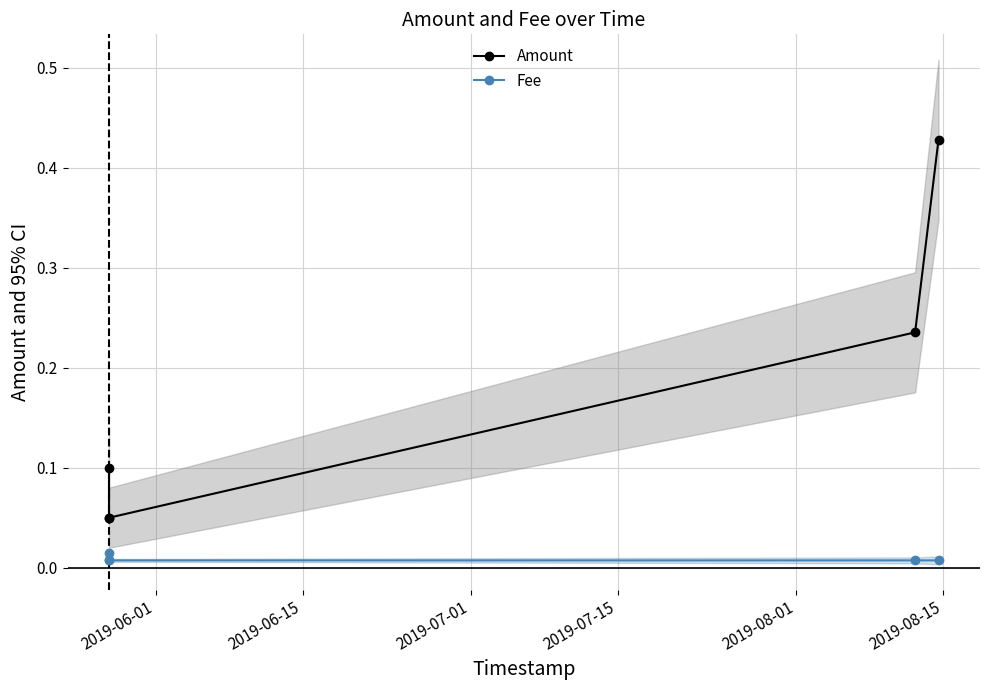

Reading right to left, list all the values displayed in this chart.

Amount: 0.4	0.2	0.1	0.1	0.1
Fee: 0.0	0.0	0.0	0.0	0.0